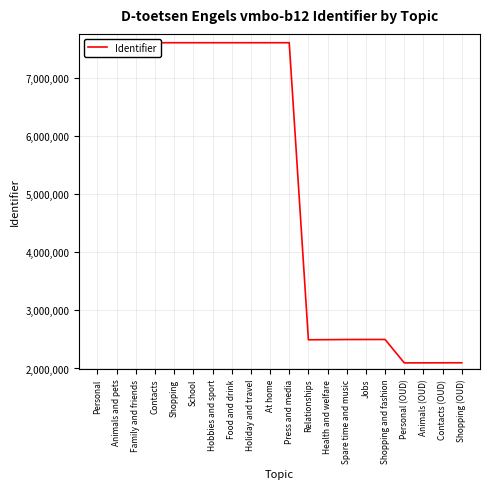

What is the smallest value displayed?

2096492